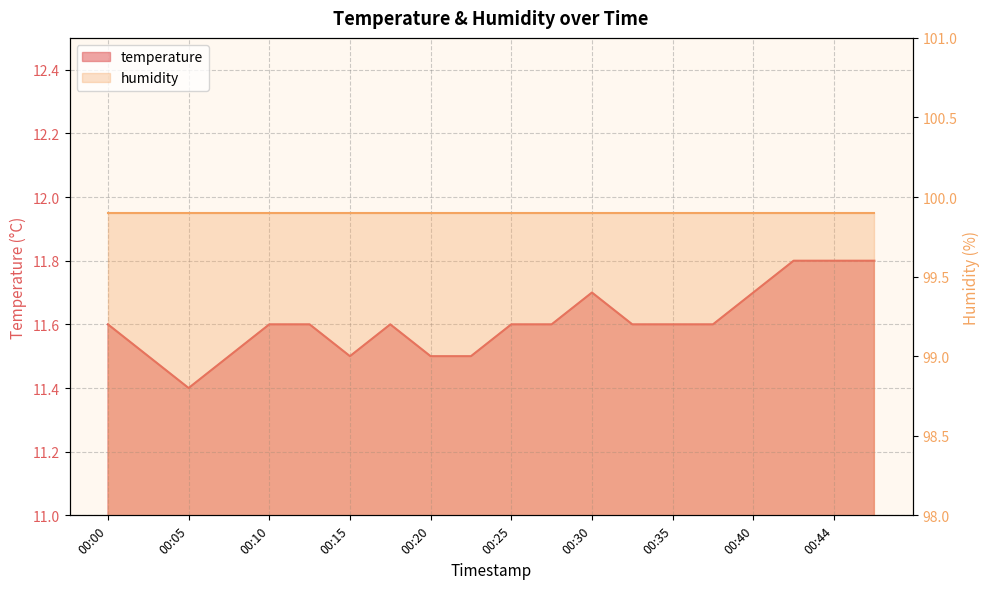

Where is the first local minimum?

00:05